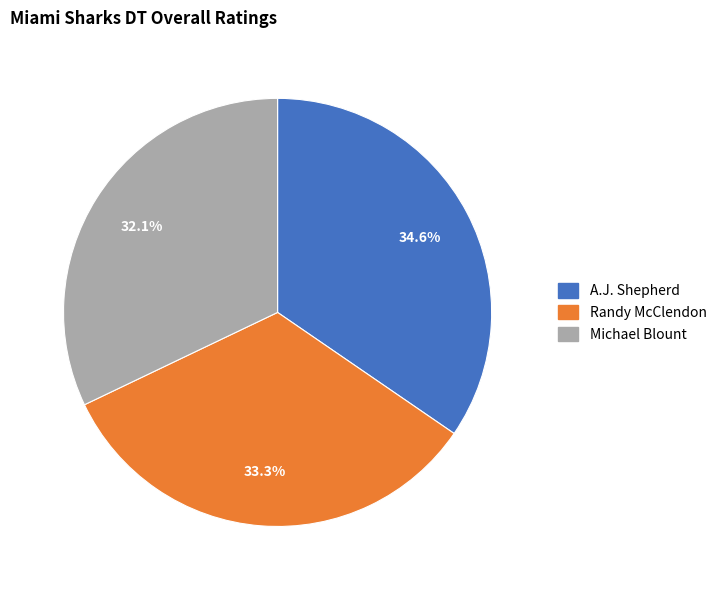

Is it true that Randy McClendon is 33% of the pie?

True